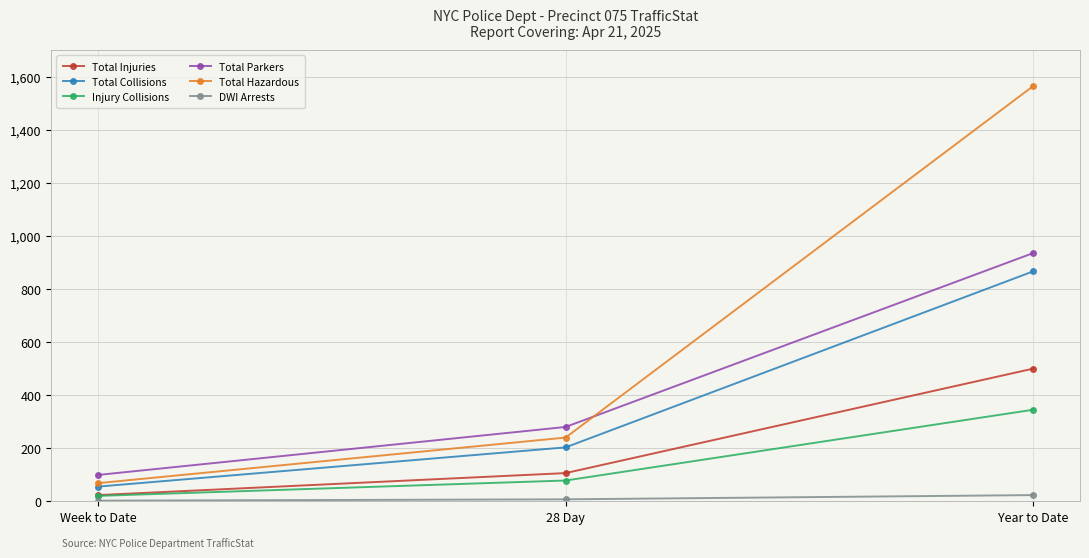

What is the label of the 3rd point from the right?

Week to Date